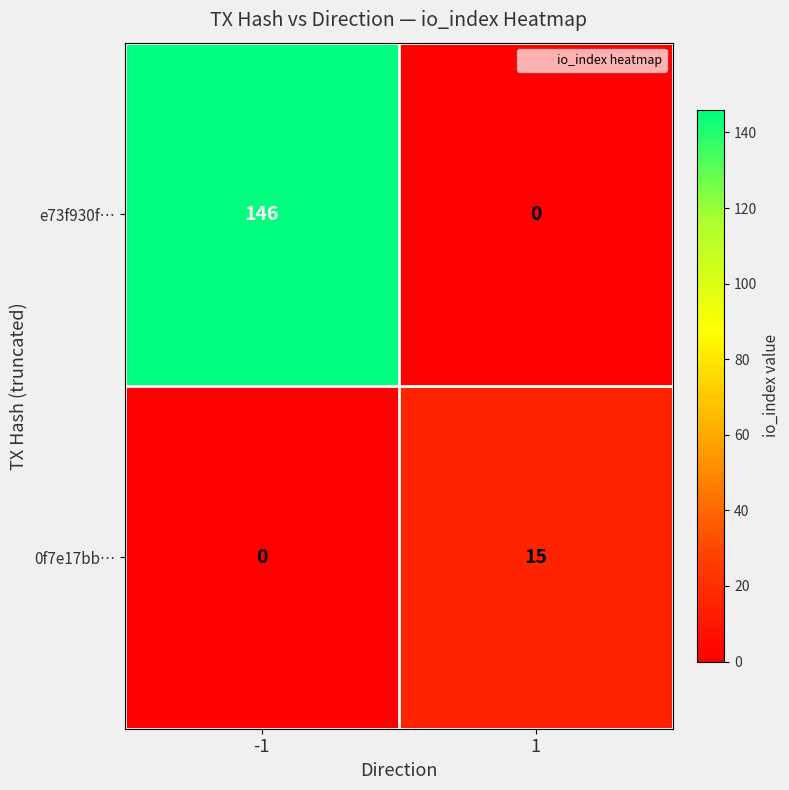

Rank the series at -1 from lowest to highest value.

0f7e17bb…, e73f930f…